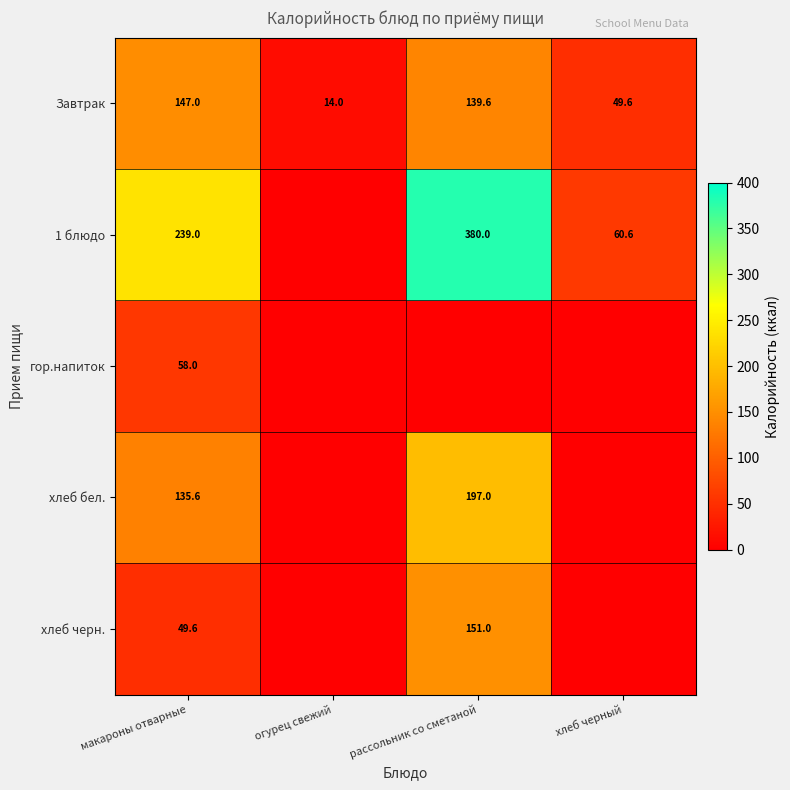

What is the total value across all series at хлеб черный?

110.2